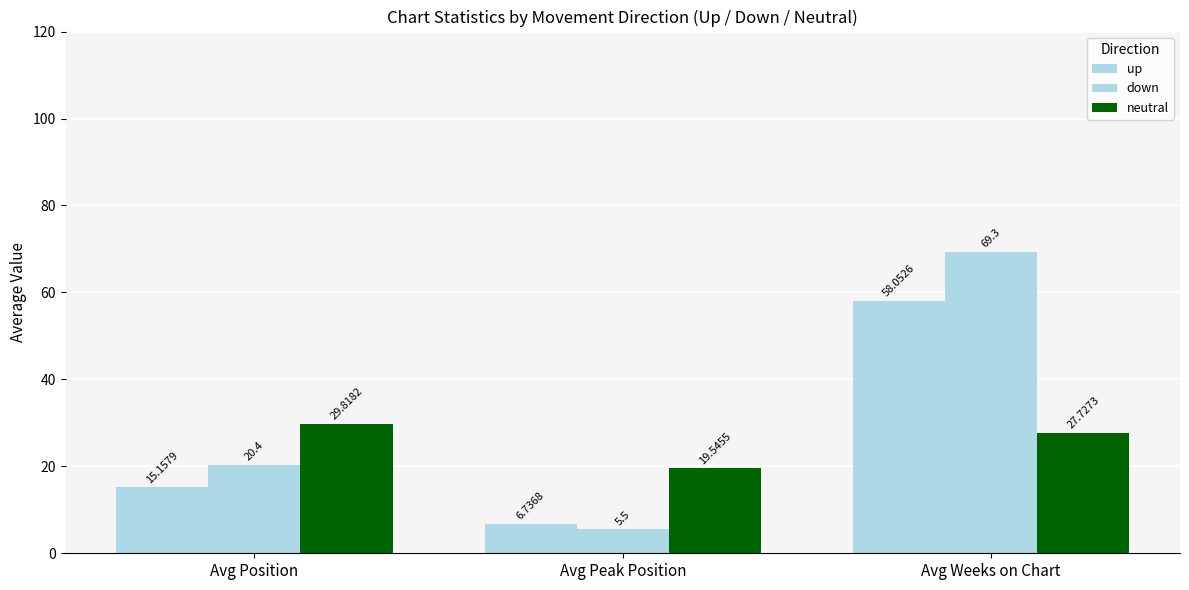

How many series are shown in this chart?

3